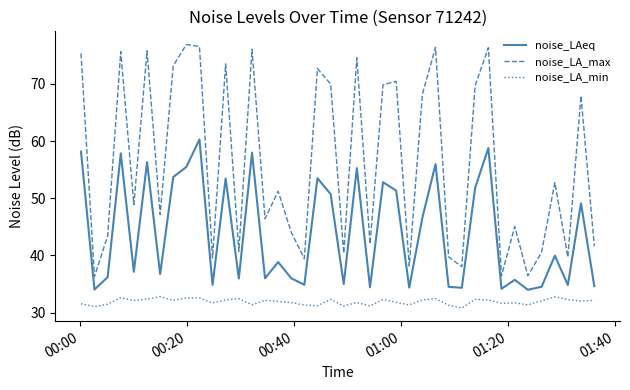

What is the minimum value for noise_LA_max?

36.3